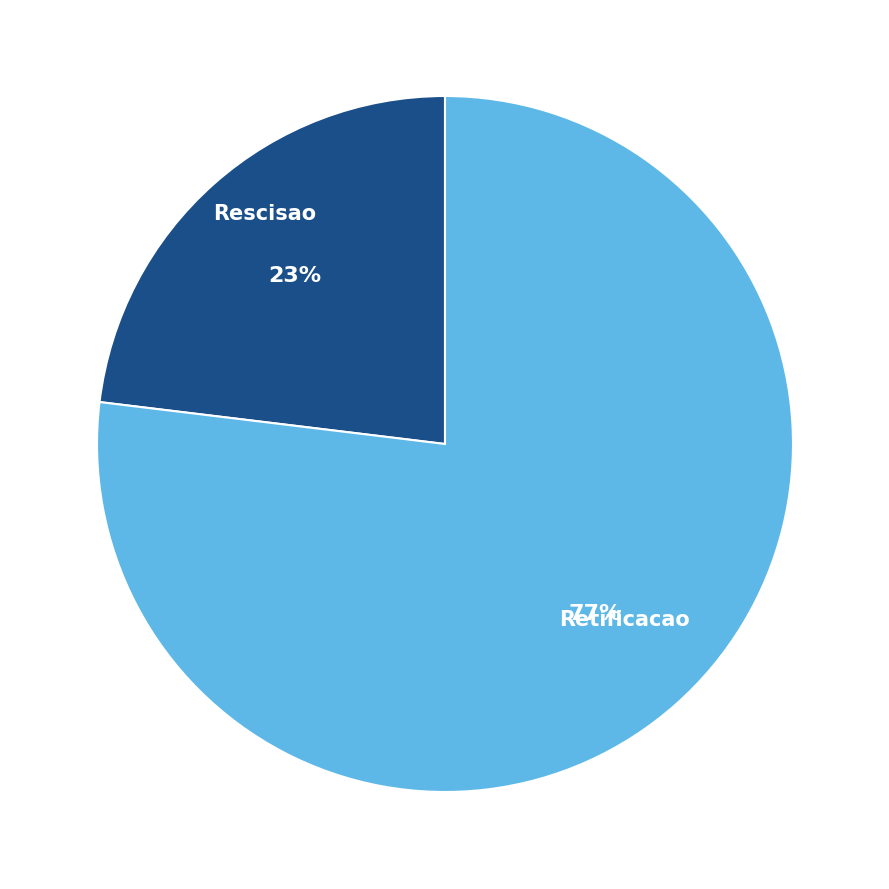

What is the smallest slice in the pie chart?

Rescisao